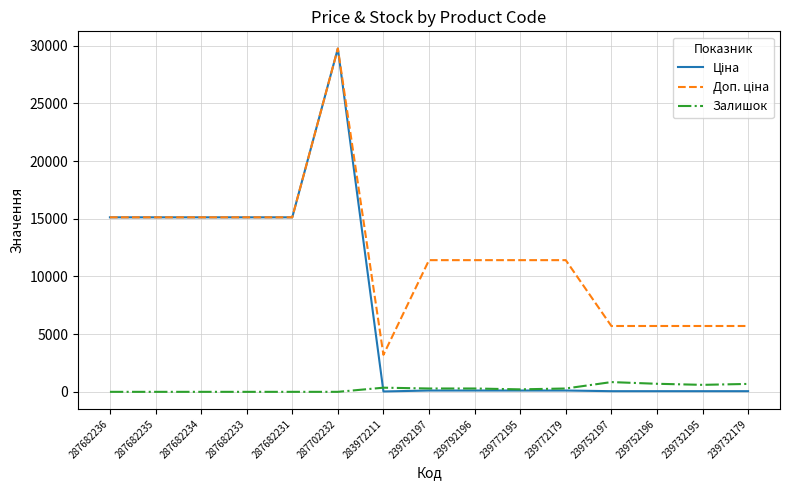

True or false: Залишок has a value of 698.0 at 239752196.

True